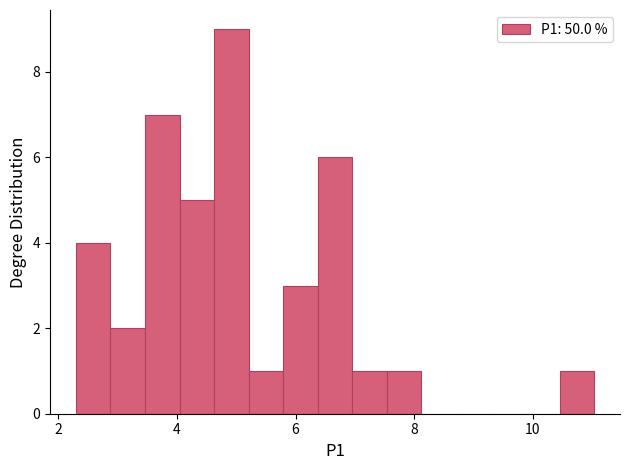

Read against the x-axis, roughly where is the centre of the tallest bar?

5.0